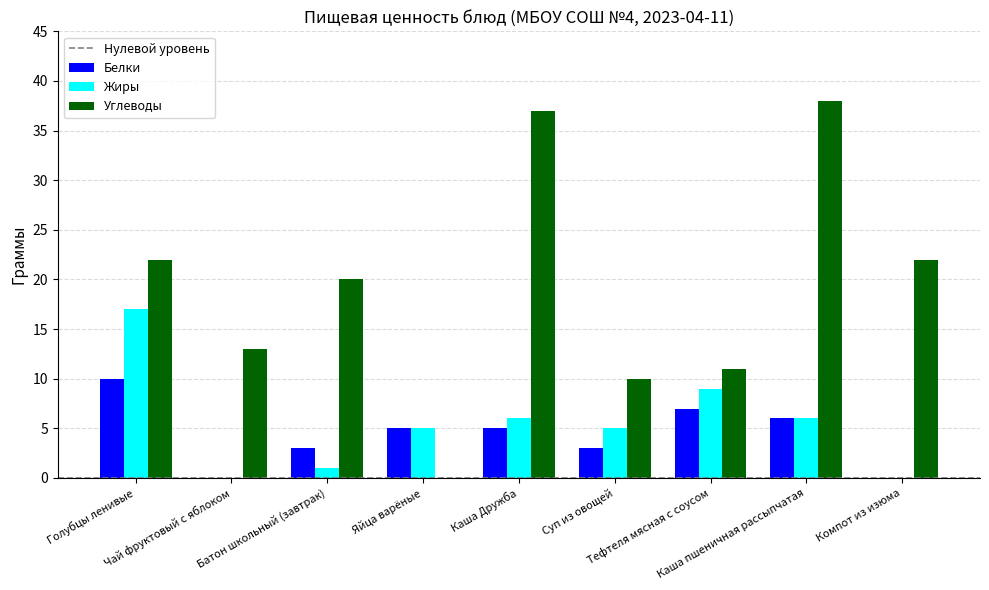

What is the sum of the Жиры values at Батон школьный (завтрак) and Суп из овощей?

6